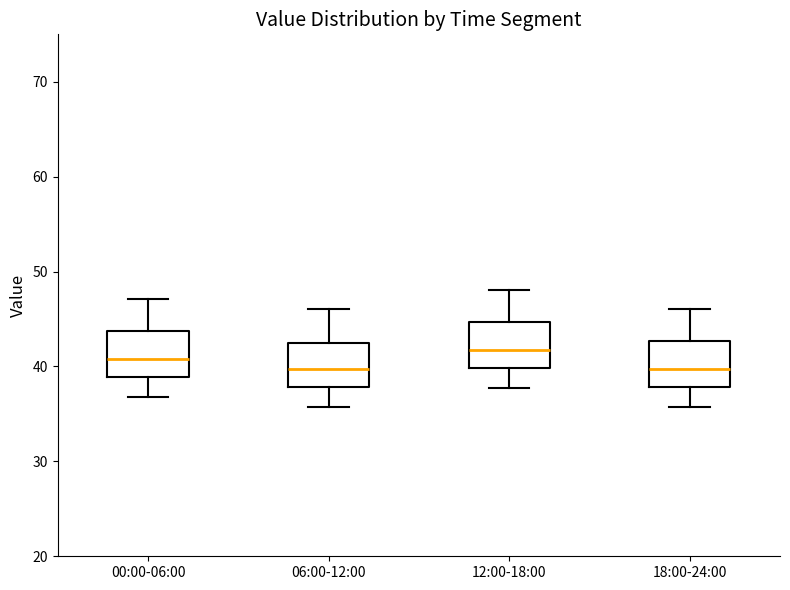

Reading left to right, read every box against the y-axis: the position of its median line, the range the box covers, and the ends of its whiskers. The values are not printed on the chart, so give them approximately, as read against the axis.

00:00-06:00: median 41, box 39 to 44, whiskers 37 to 47
06:00-12:00: median 40, box 38 to 42, whiskers 36 to 46
12:00-18:00: median 42, box 40 to 45, whiskers 38 to 48
18:00-24:00: median 40, box 38 to 43, whiskers 36 to 46